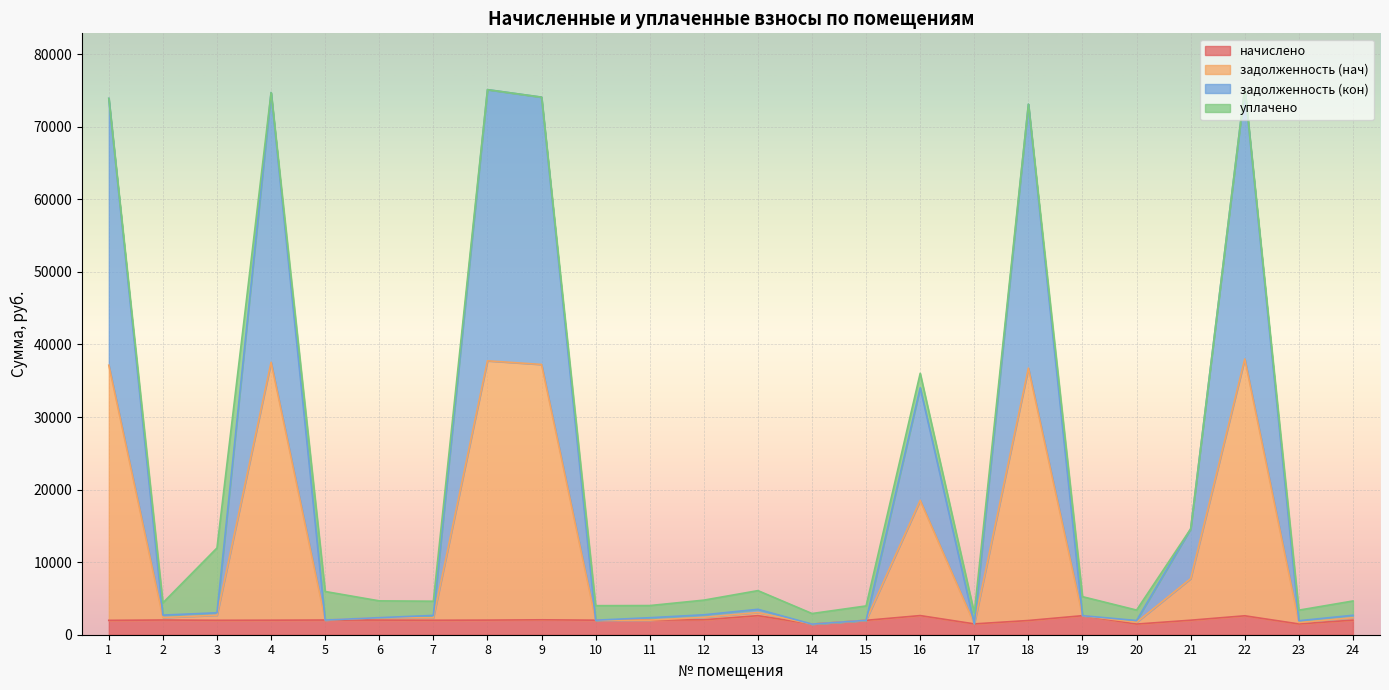

At which category is the sum across all series the highest?

22